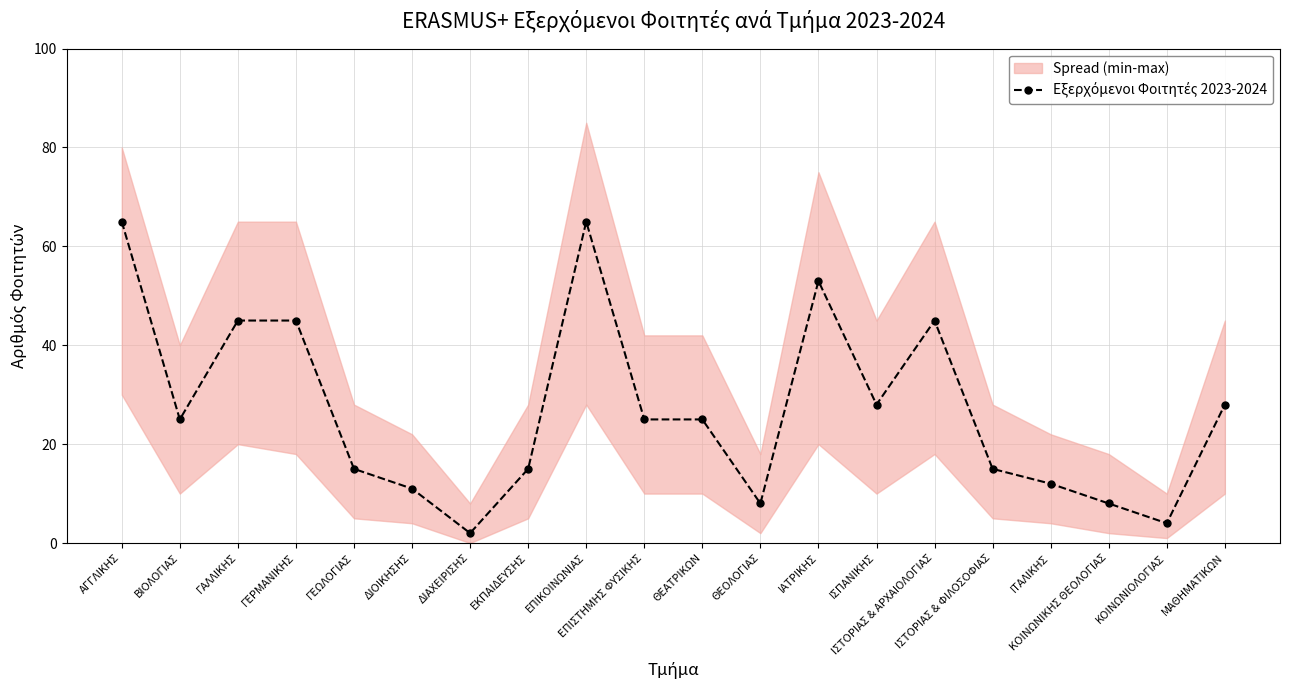

List the labels in order of value, smallest first.

ΔΙΑΧΕΙΡΙΣΗΣ, ΚΟΙΝΩΝΙΟΛΟΓΙΑΣ, ΘΕΟΛΟΓΙΑΣ, ΚΟΙΝΩΝΙΚΗΣ ΘΕΟΛΟΓΙΑΣ, ΔΙΟΙΚΗΣΗΣ, ΙΤΑΛΙΚΗΣ, ΓΕΩΛΟΓΙΑΣ, ΕΚΠΑΙΔΕΥΣΗΣ, ΙΣΤΟΡΙΑΣ & ΦΙΛΟΣΟΦΙΑΣ, ΒΙΟΛΟΓΙΑΣ, ΕΠΙΣΤΗΜΗΣ ΦΥΣΙΚΗΣ, ΘΕΑΤΡΙΚΩΝ, ΙΣΠΑΝΙΚΗΣ, ΜΑΘΗΜΑΤΙΚΩΝ, ΓΑΛΛΙΚΗΣ, ΓΕΡΜΑΝΙΚΗΣ, ΙΣΤΟΡΙΑΣ & ΑΡΧΑΙΟΛΟΓΙΑΣ, ΙΑΤΡΙΚΗΣ, ΑΓΓΛΙΚΗΣ, ΕΠΙΚΟΙΝΩΝΙΑΣ